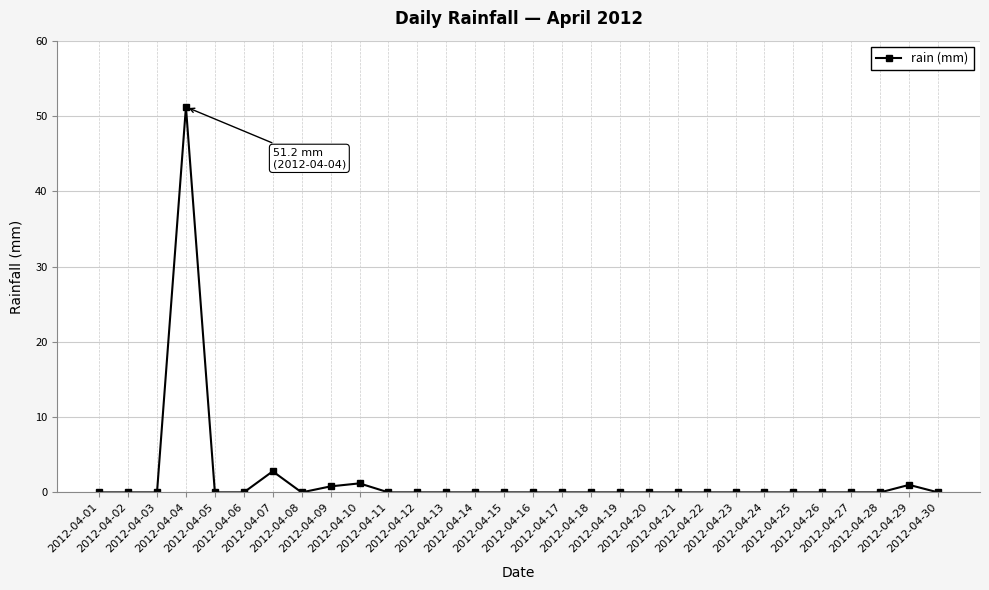

What is the maximum value shown in the chart?

51.2